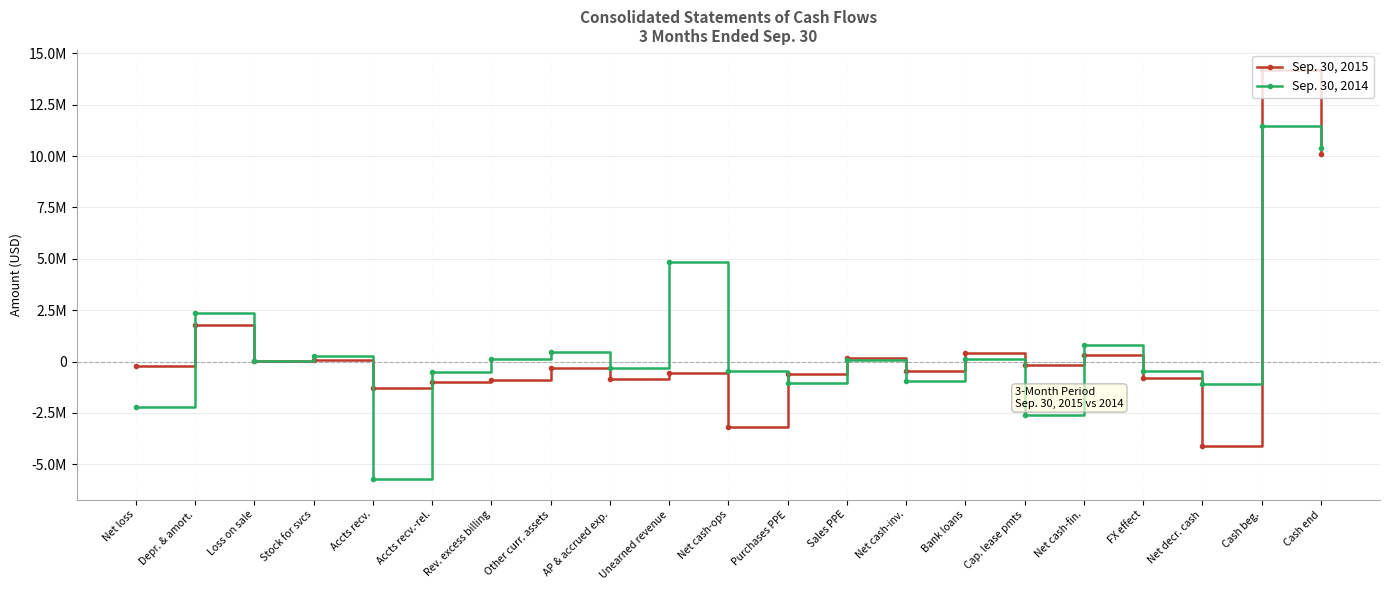

True or false: Sep. 30, 2015 has a value of -797222 at FX effect.

True